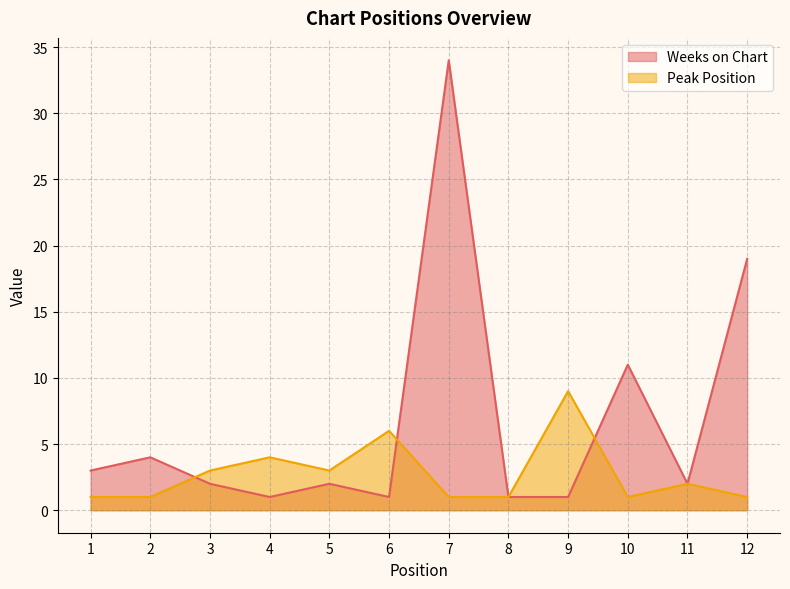

How many interior local peaks does the Peak Position series have?

4